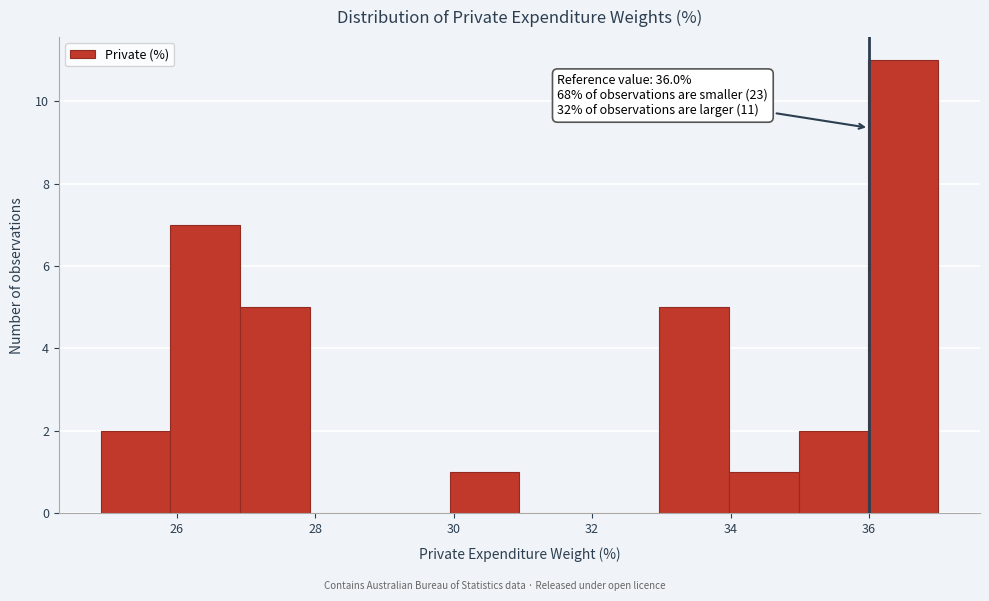

Which range on the x-axis has the tallest bar?

36 to 37